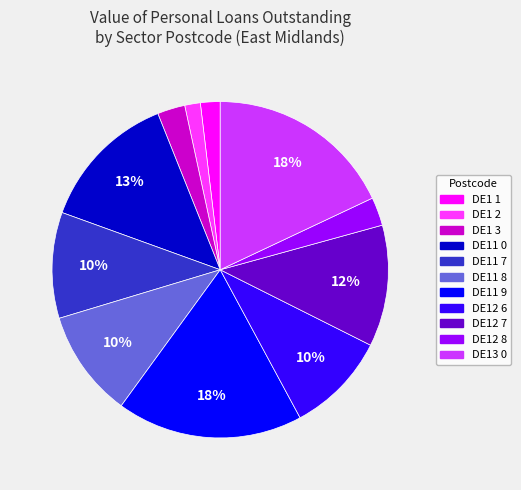

To the nearest percent, what portion does DE1 1 represent?

2%